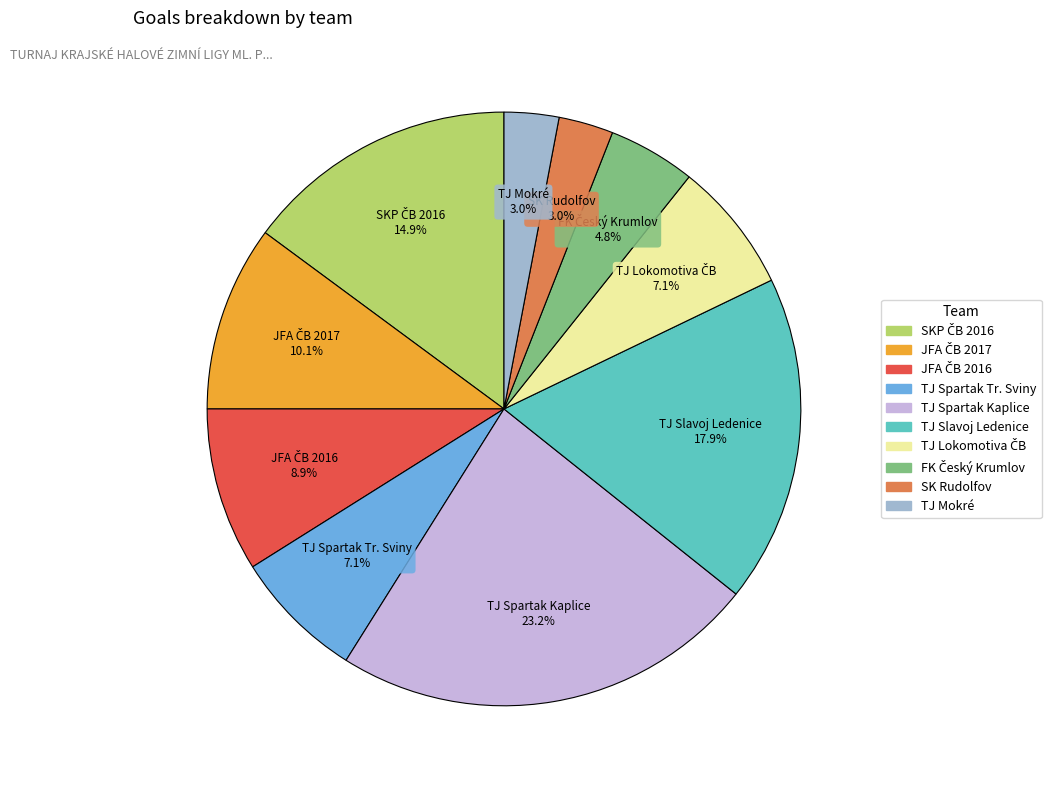

Do TJ Slavoj Ledenice and TJ Spartak Kaplice together represent more than half of the pie?

No